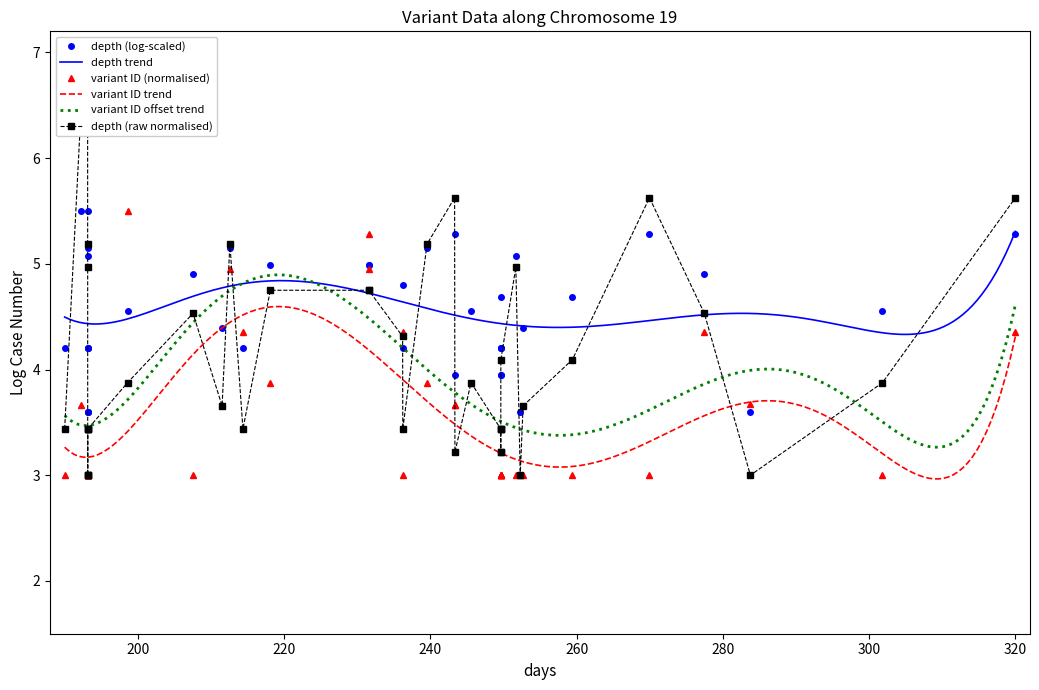

True or false: depth and variant_id_mod intersect in this chart.

True